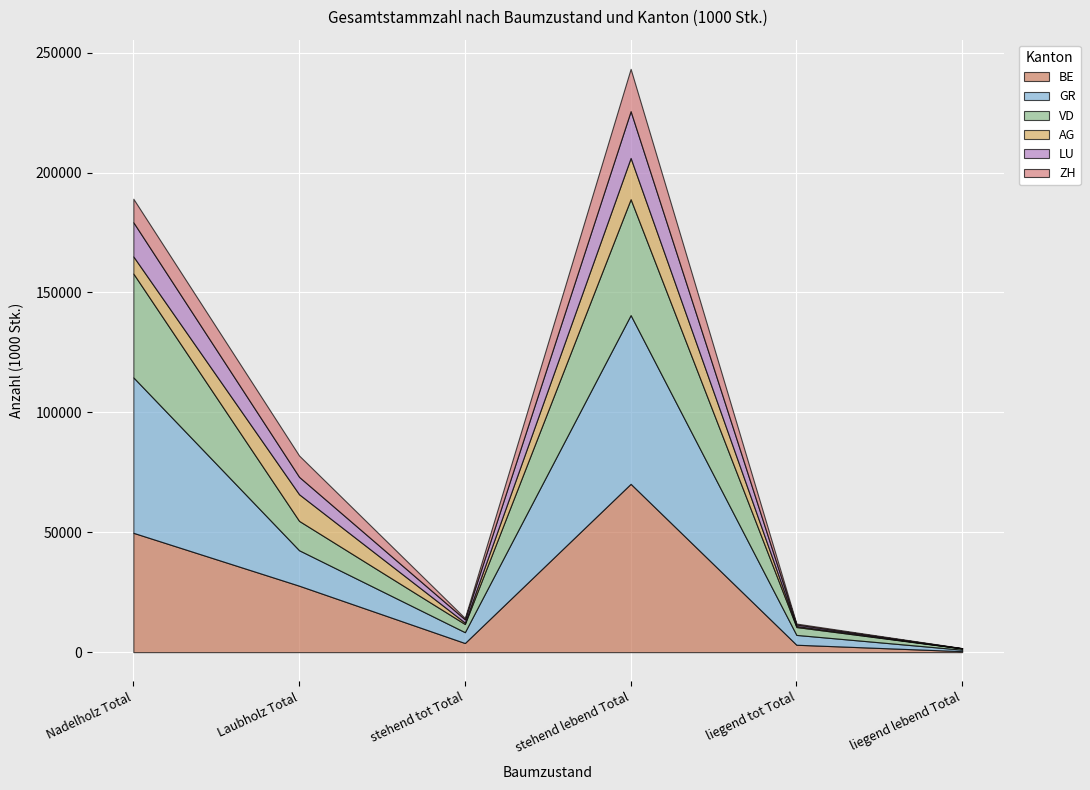

What are all the series names shown in the legend?

BE, GR, VD, AG, LU, ZH